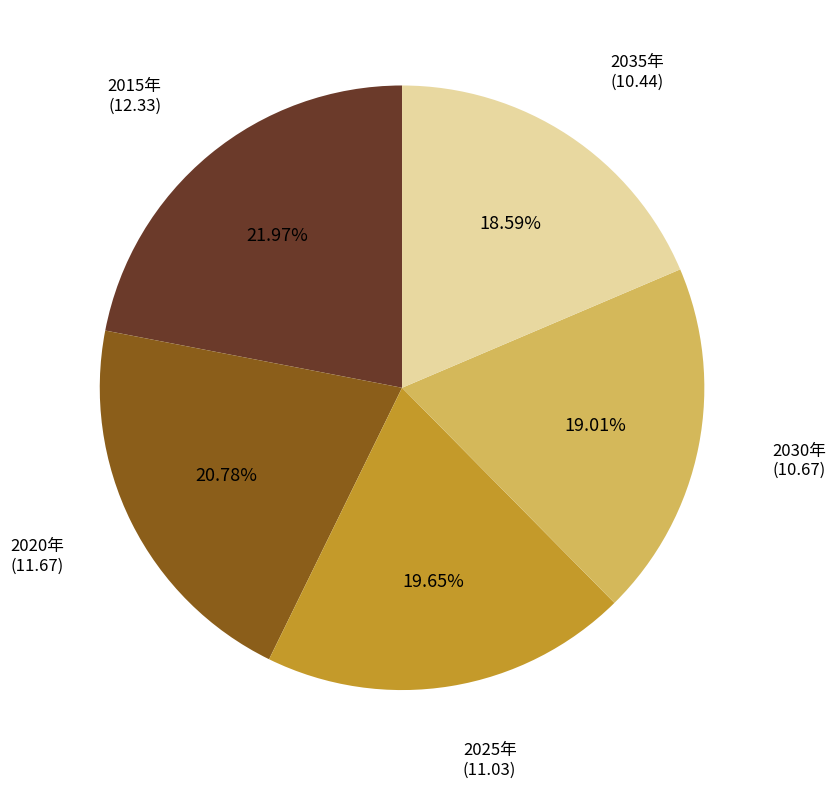

To the nearest percent, what is the difference between the largest and smallest slice percentages?

3%